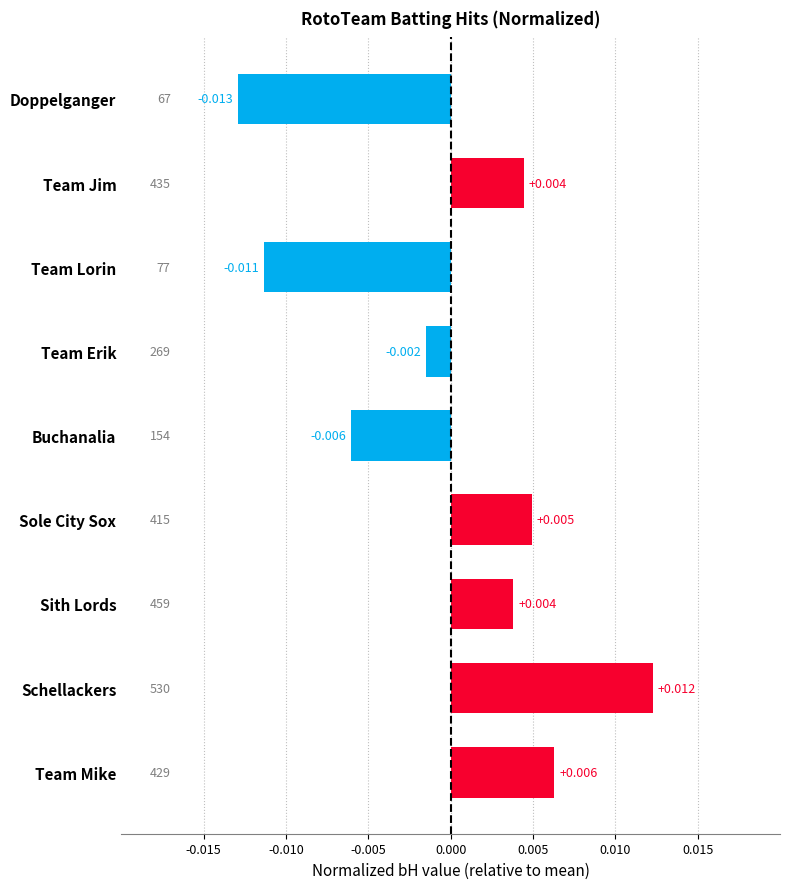

Which has a higher value, Team Lorin or Team Erik?

Team Erik